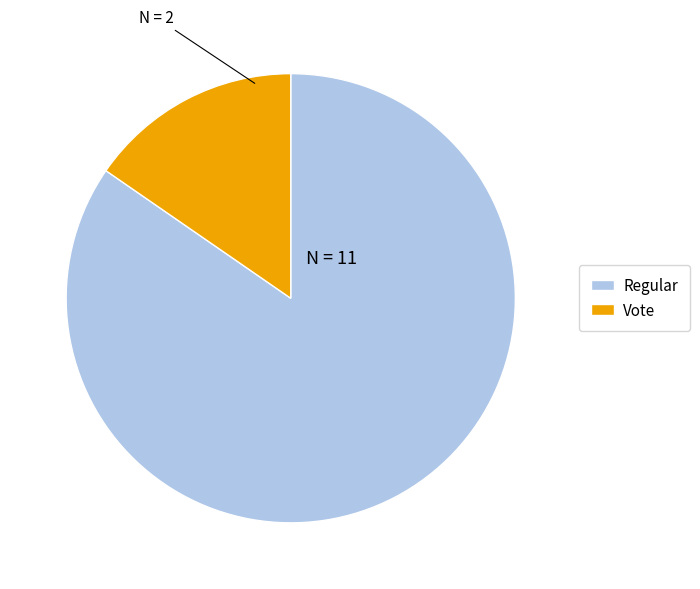

True or false: Regular accounts for 85% of the total.

True